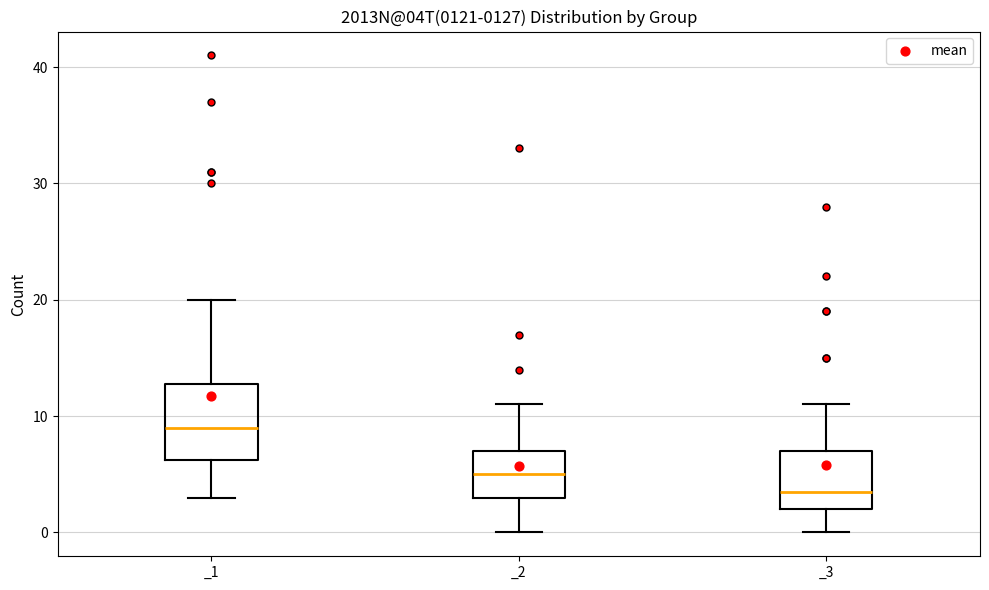

Reading left to right, read every box against the y-axis: the position of its median line, the range the box covers, and the ends of its whiskers. The values are not printed on the chart, so give them approximately, as read against the axis.

_1: median 9, box 6 to 13, whiskers 3 to 20
_2: median 5, box 3 to 7, whiskers 0 to 11
_3: median 4, box 2 to 7, whiskers 0 to 11